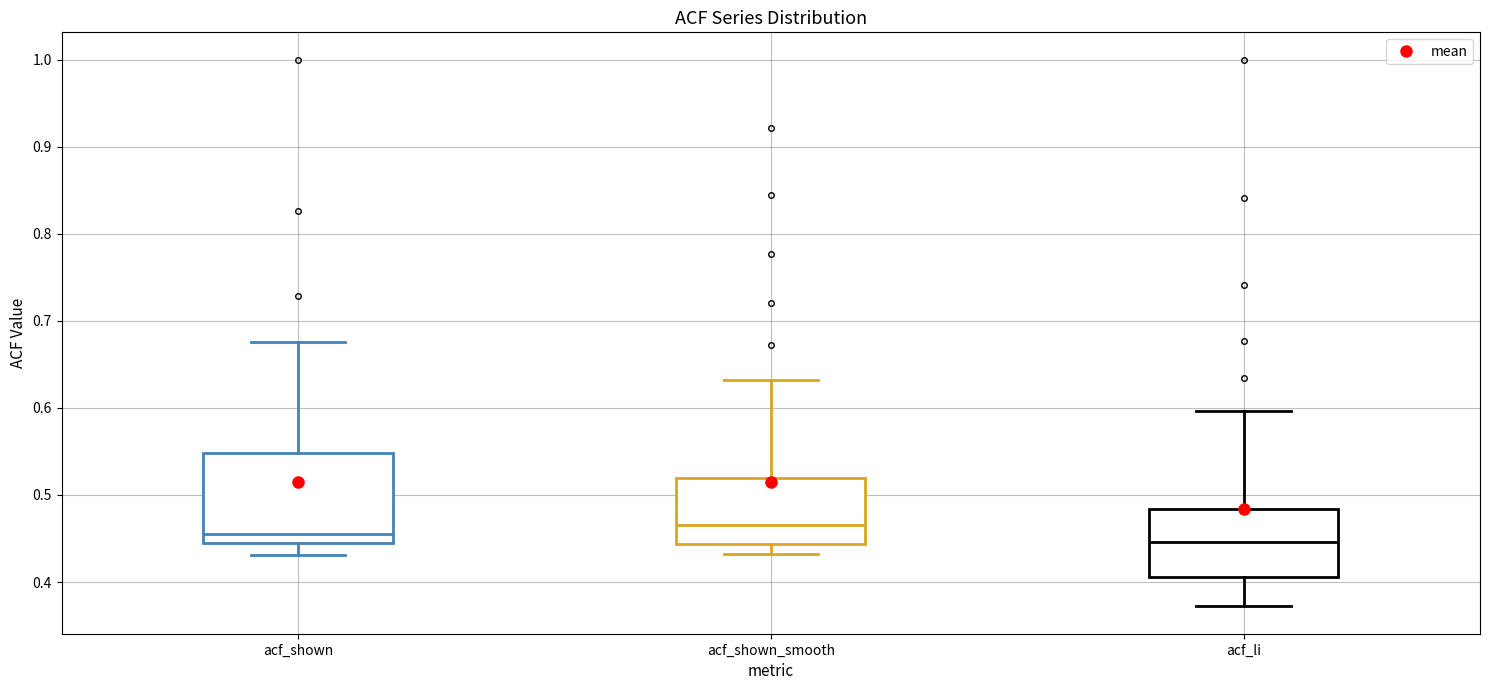

Reading left to right, read every box against the y-axis: the position of its median line, the range the box covers, and the ends of its whiskers. The values are not printed on the chart, so give them approximately, as read against the axis.

acf_shown: median 0.46, box 0.45 to 0.55, whiskers 0.43 to 0.68
acf_shown_smooth: median 0.47, box 0.44 to 0.52, whiskers 0.43 to 0.63
acf_li: median 0.45, box 0.41 to 0.48, whiskers 0.37 to 0.60